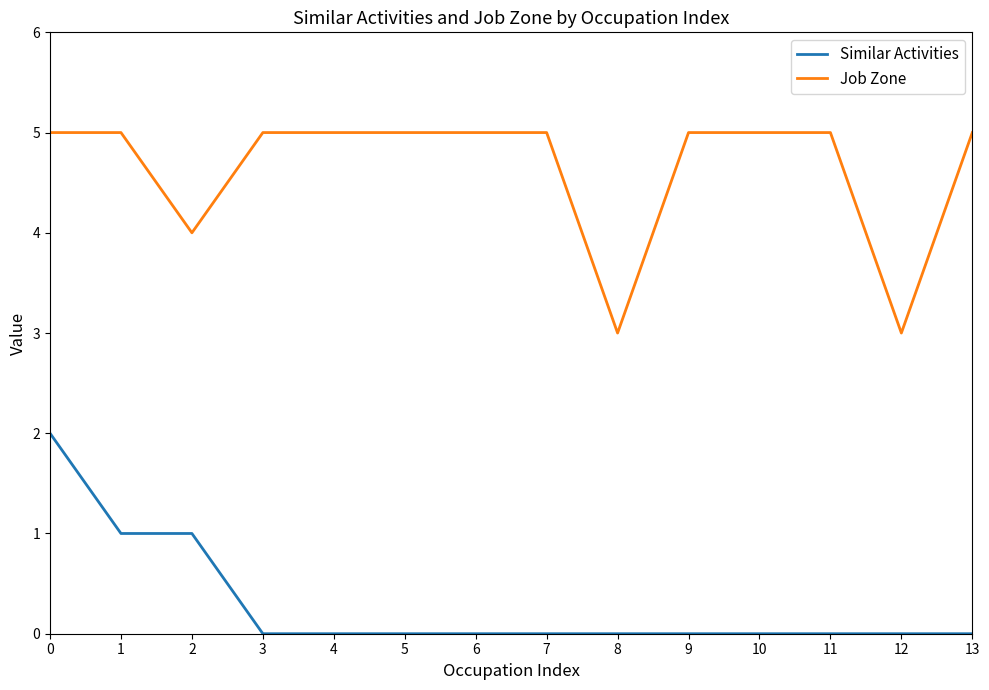

What is the greatest value displayed?

5